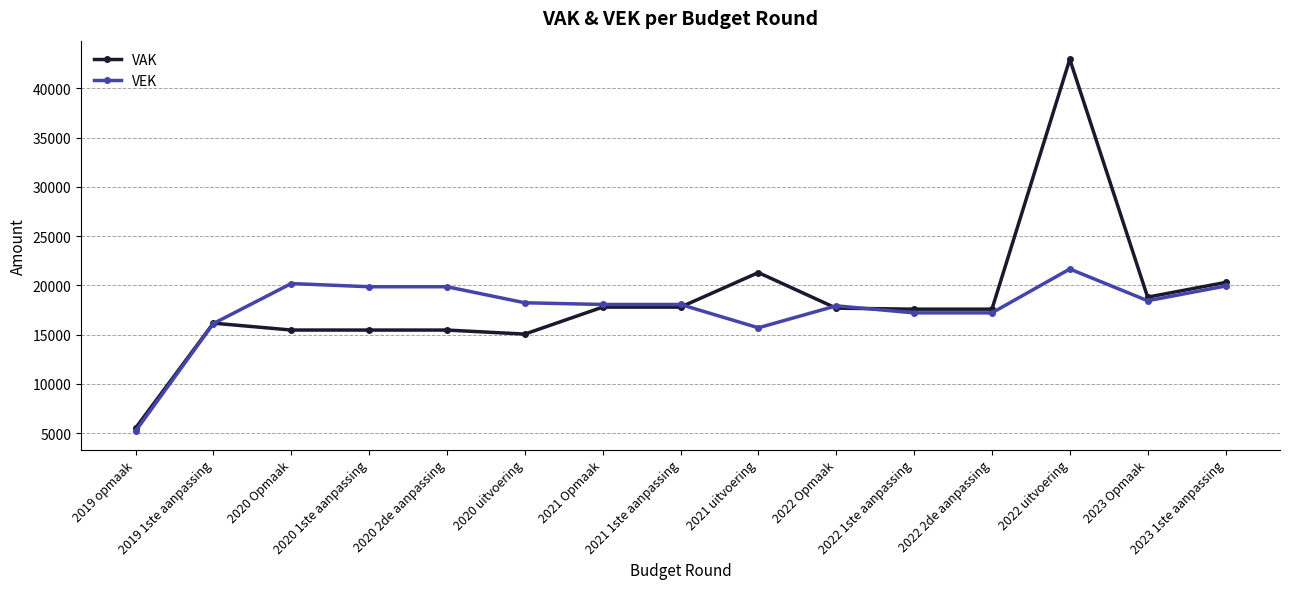

The value of VAK at 2021 Opmaak is 25148. True or false?

False